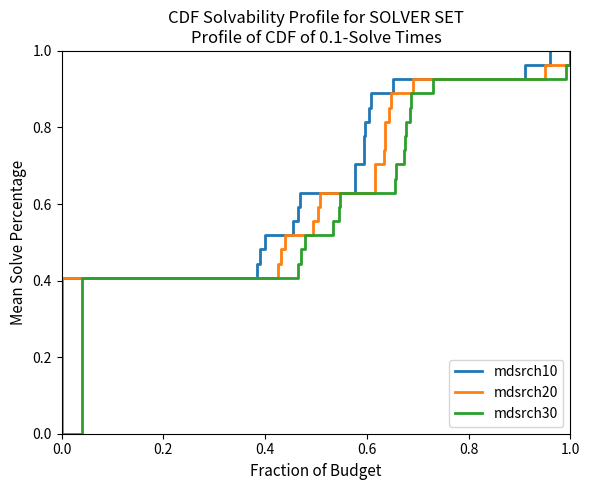

What is the difference between the maximum and minimum values in the mdsrch20 series?

1.0